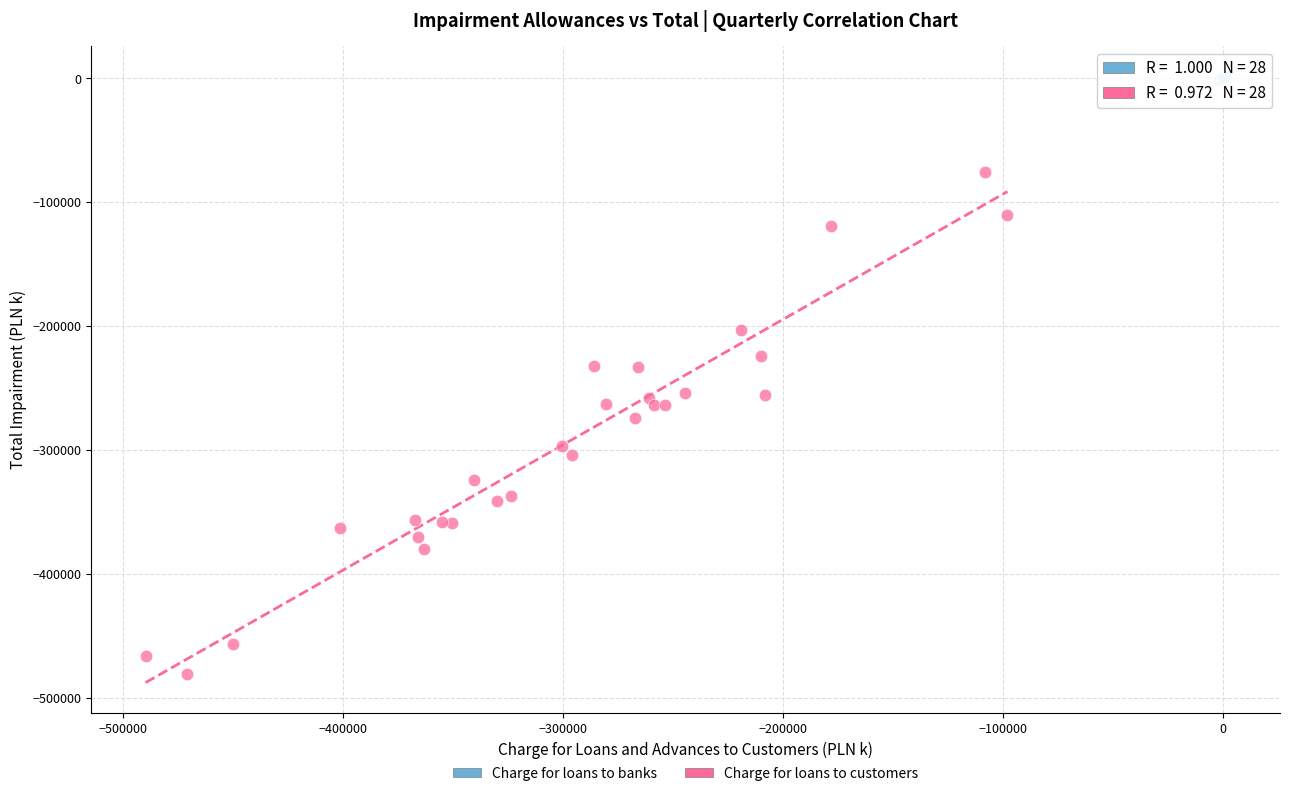

Which series contains the highest Y value?

Charge for loans to banks